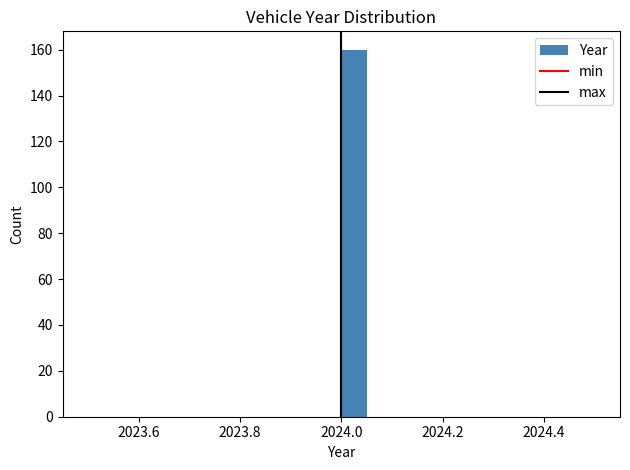

Read against the x-axis, roughly where is the centre of the tallest bar?

2024.02